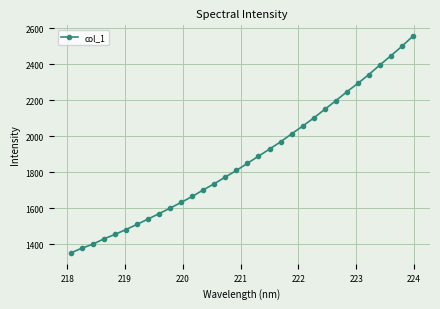

True or false: the data has more than 2 interior local peaks.

False